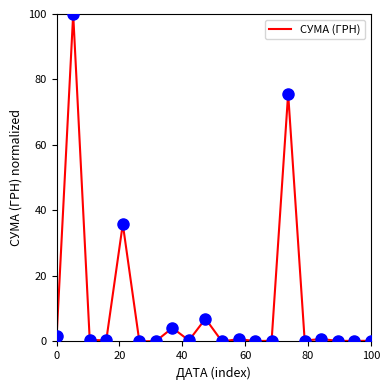

What is the greatest value displayed?

100.0